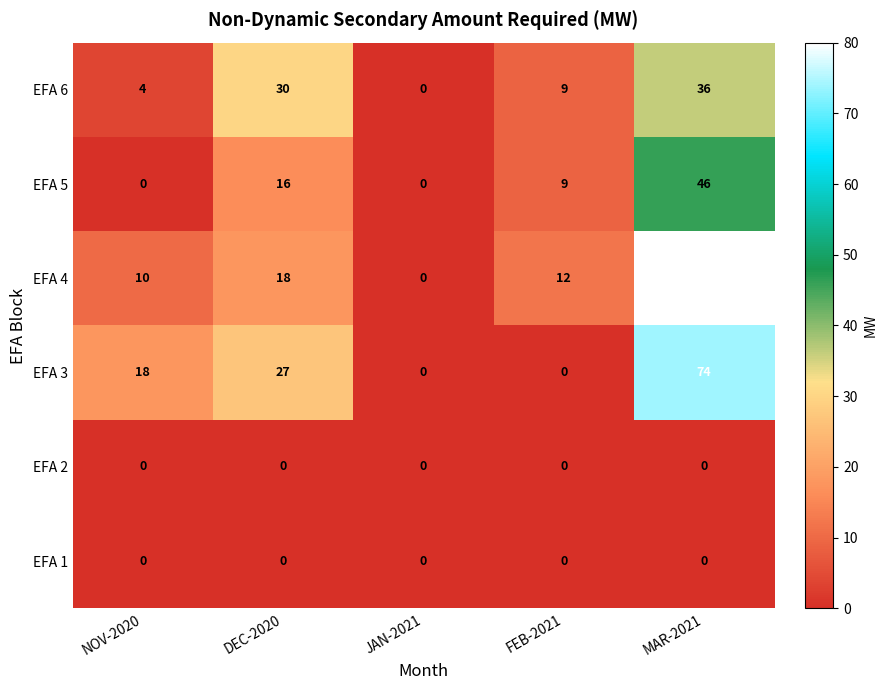

Which series changed the most between NOV-2020 and FEB-2021?

EFA 3